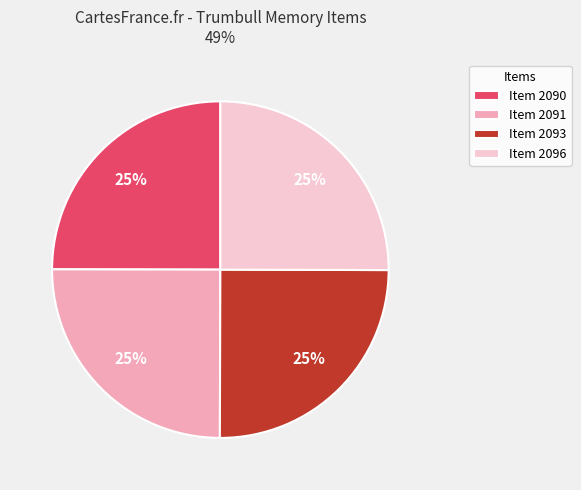

The Item 2096 slice represents 25% of the pie. True or false?

True